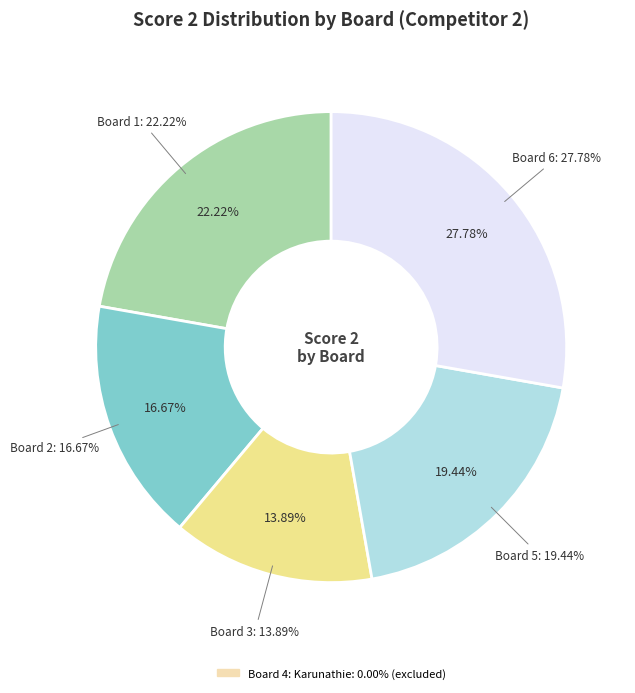

Does any single category account for the majority?

No